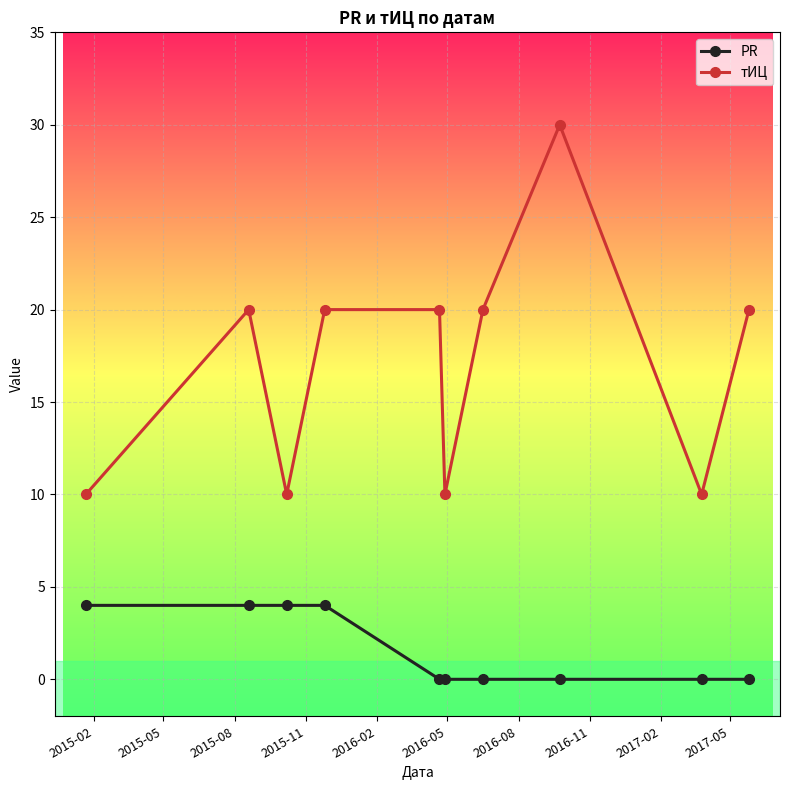

What is the minimum value for тИЦ?

10